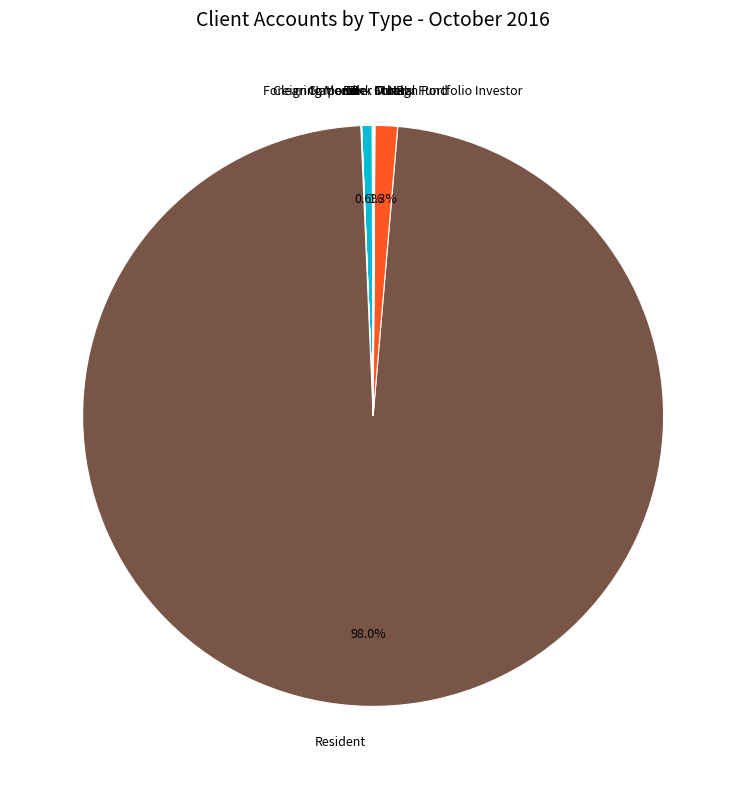

What is the largest slice in the pie chart?

Resident